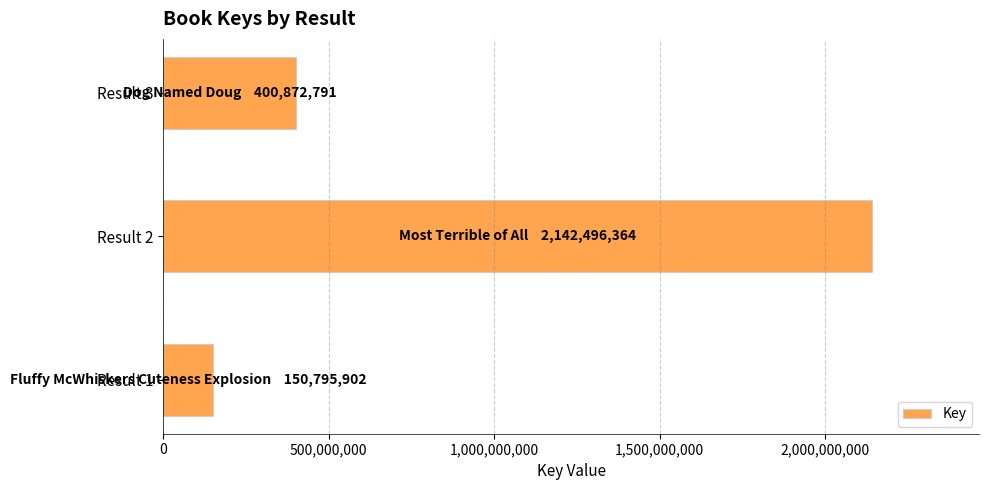

What is the average value?

898055019